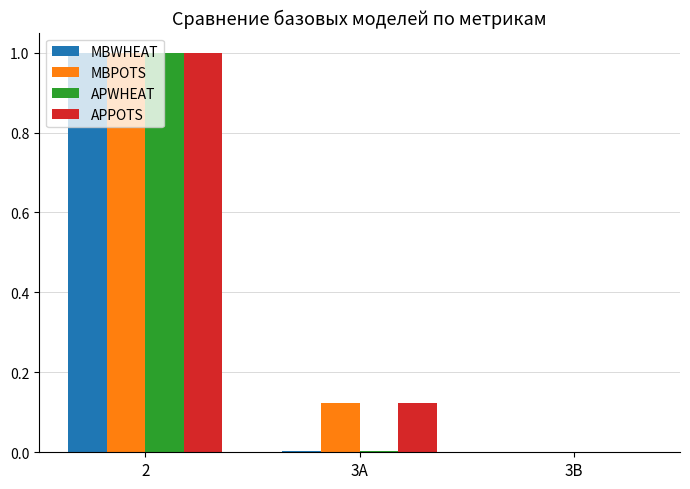

What is the maximum value for MBWHEAT?

1.0